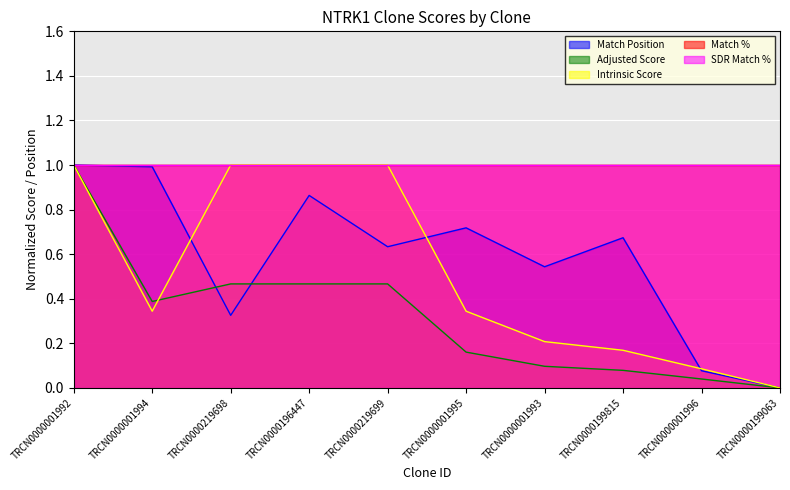

Reading left to right, list all the values displayed in this chart.

Match Position: 1.0	1.0	0.3	0.9	0.6	0.7	0.5	0.7	0.1	0.0
Adjusted Score: 1.0	0.4	0.5	0.5	0.5	0.2	0.1	0.1	0.0	0.0
Intrinsic Score: 1.0	0.3	1.0	1.0	1.0	0.3	0.2	0.2	0.1	0.0